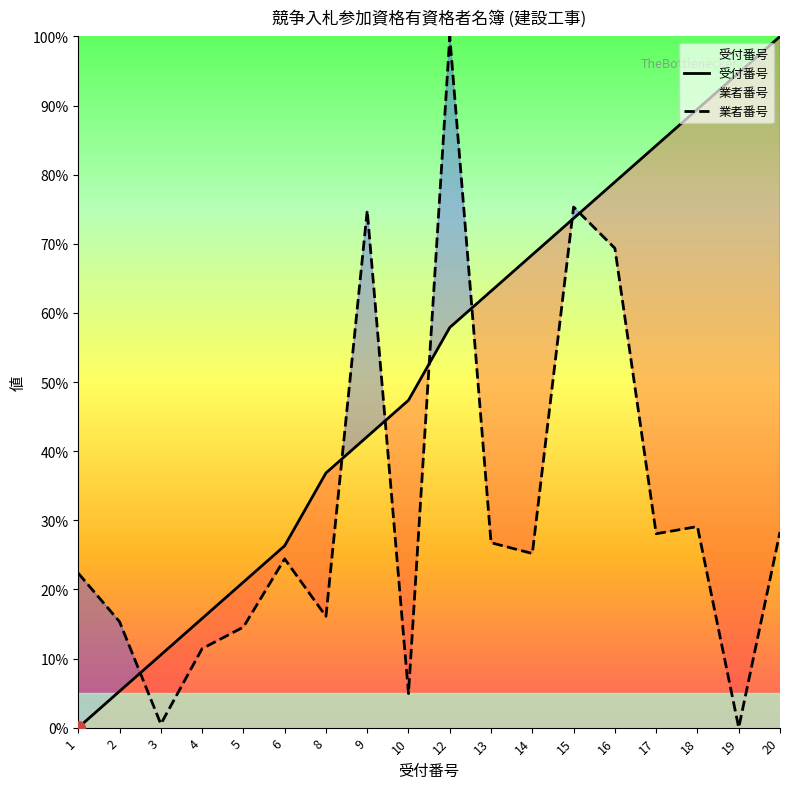

What is the greatest value displayed?

100.0